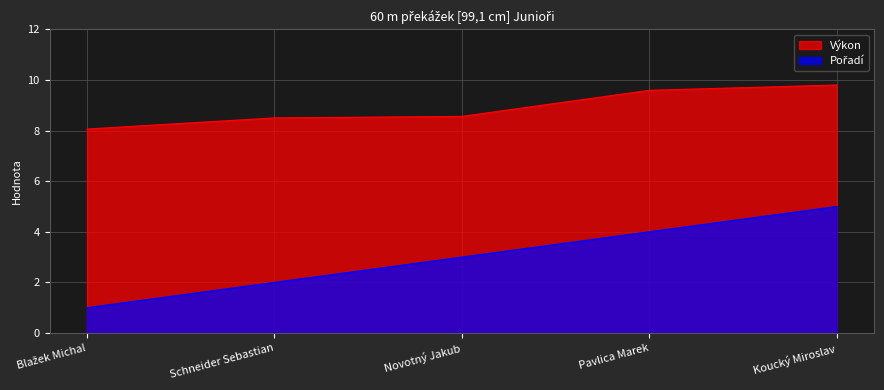

What is the label of the 4th point from the right?

Schneider Sebastian